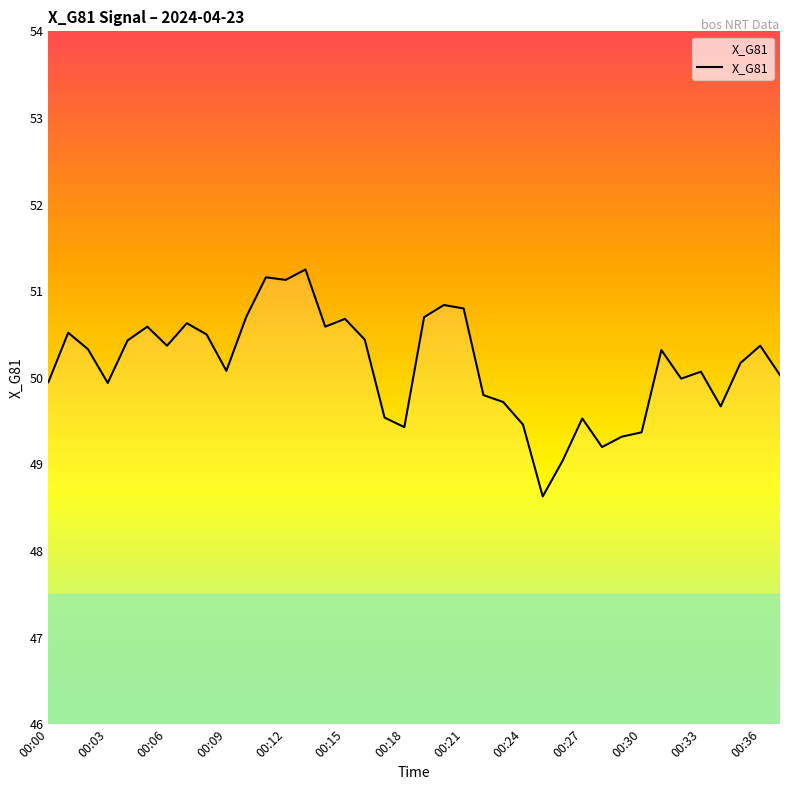

What is the smallest value displayed?

48.6